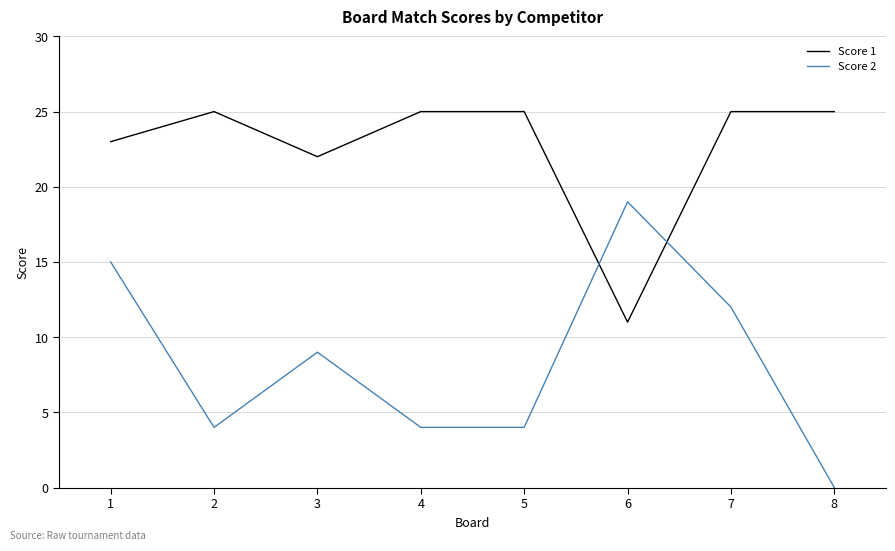

Is it true that Score 1 equals 40 at 1?

False